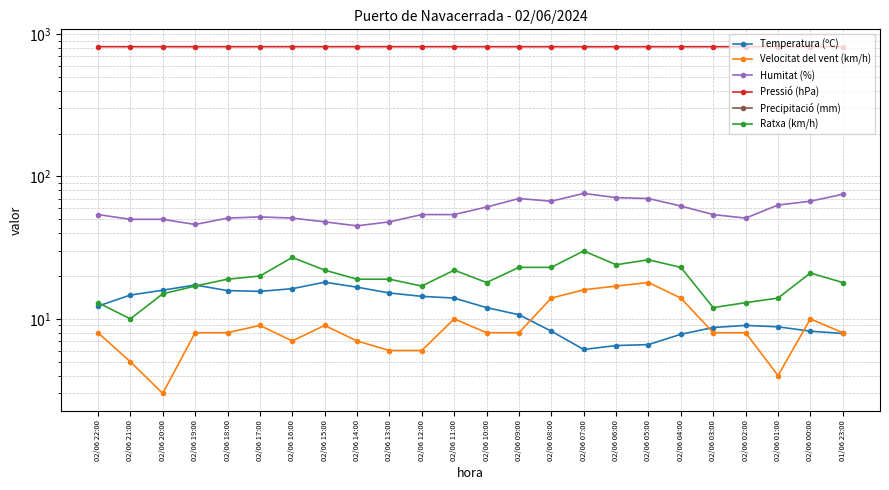

At how many categories does at least one series exceed 268?

24